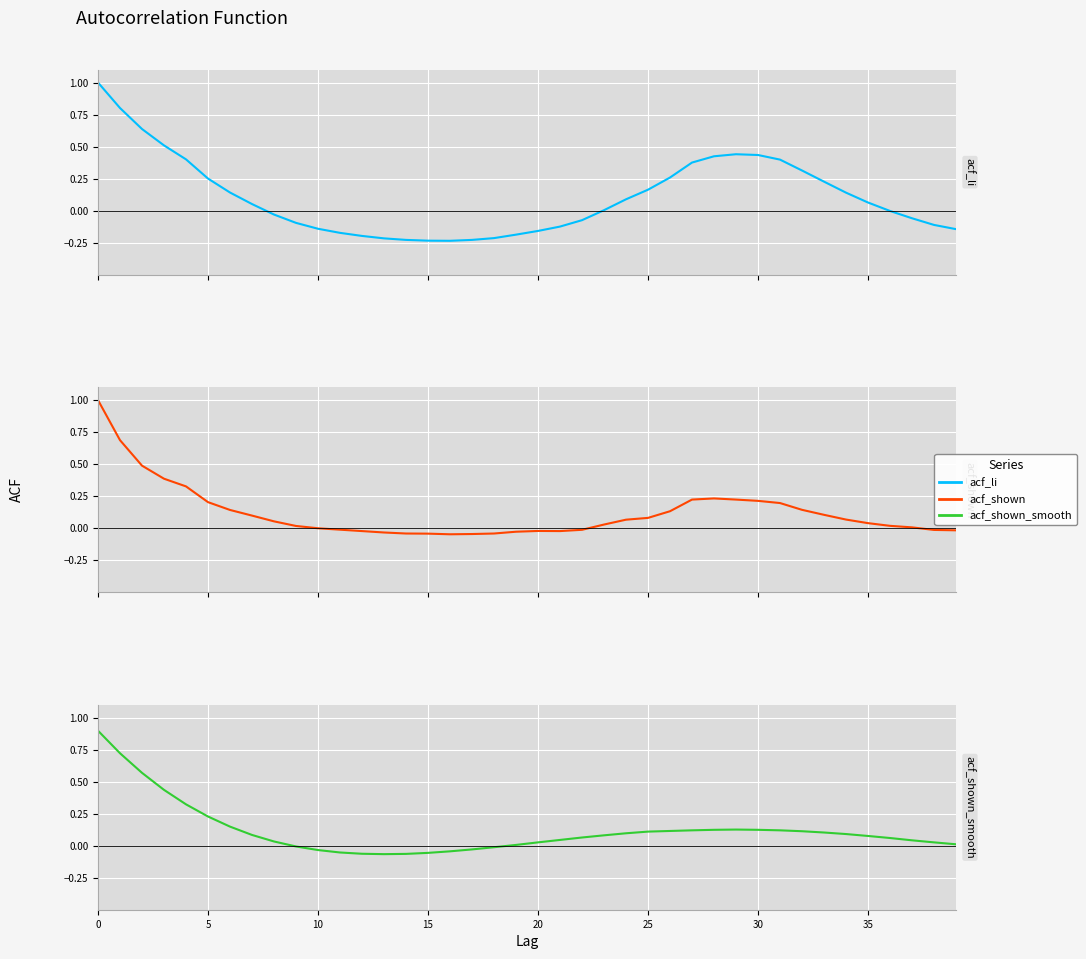

At which category does acf_shown reach its first local valley?

16